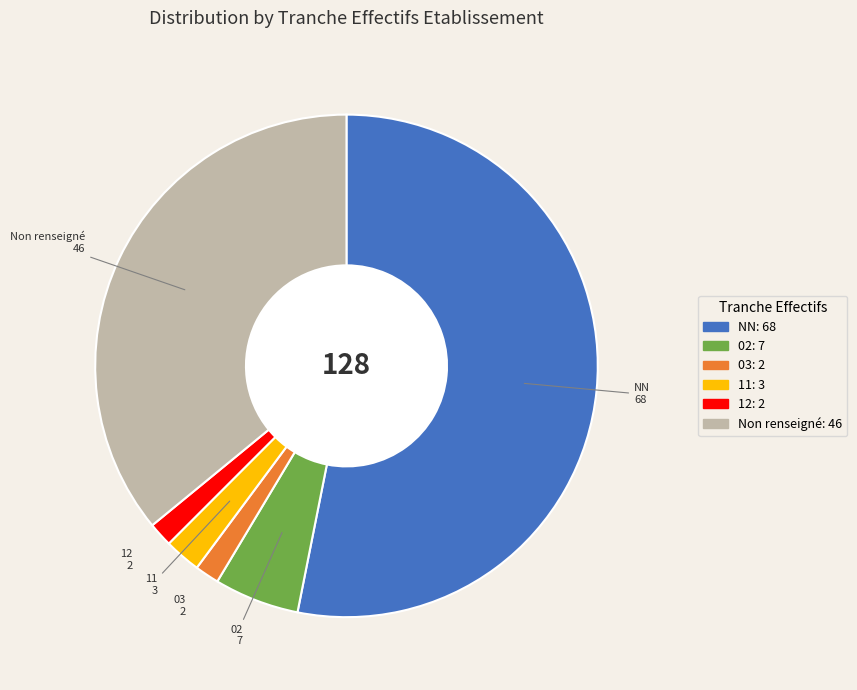

The NN slice represents 53% of the pie. True or false?

True